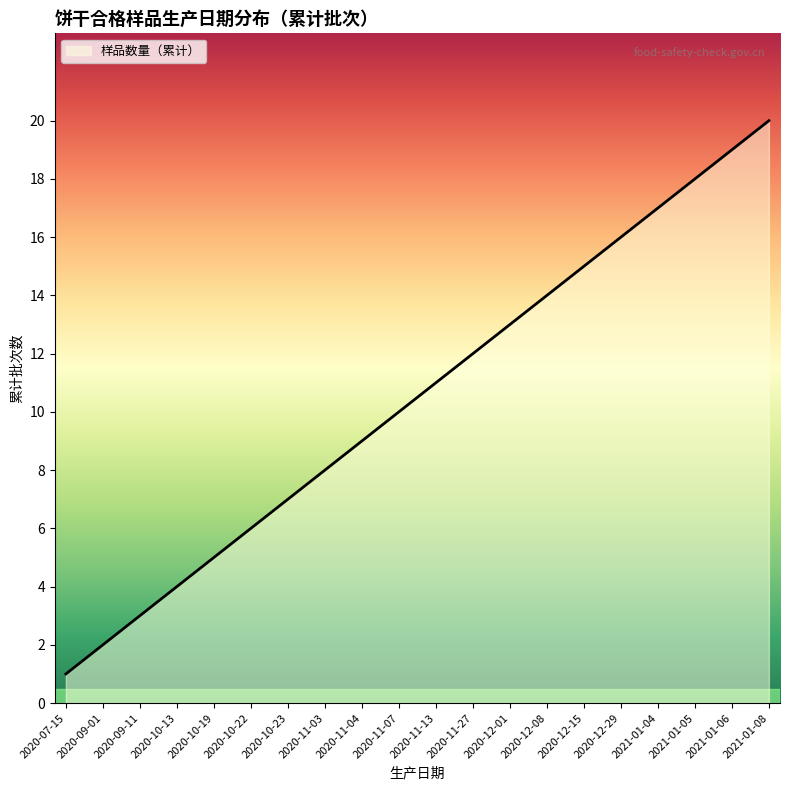

What is the difference between the maximum and minimum values?

19